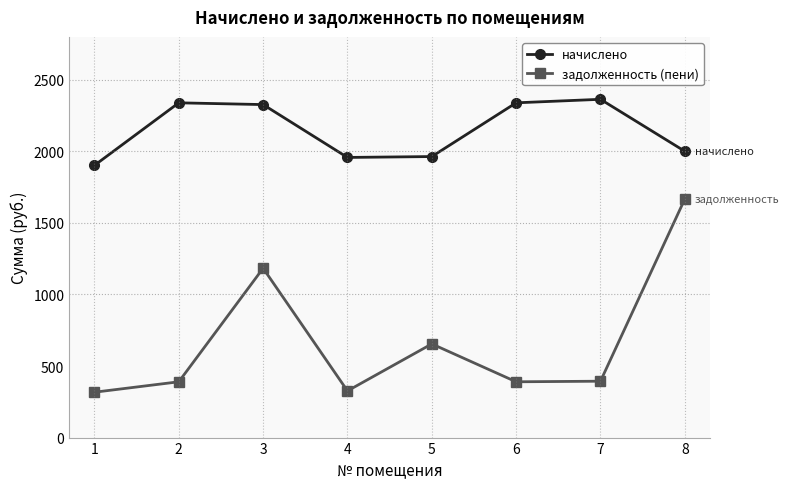

How many categories are shown in the chart?

8